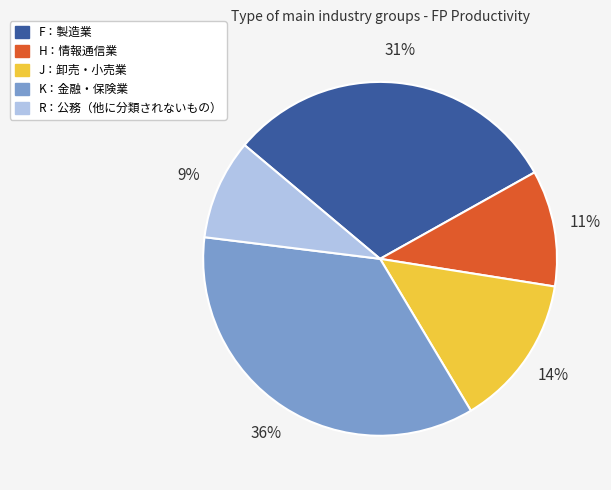

The H：情報通信業 slice represents 11% of the pie. True or false?

True